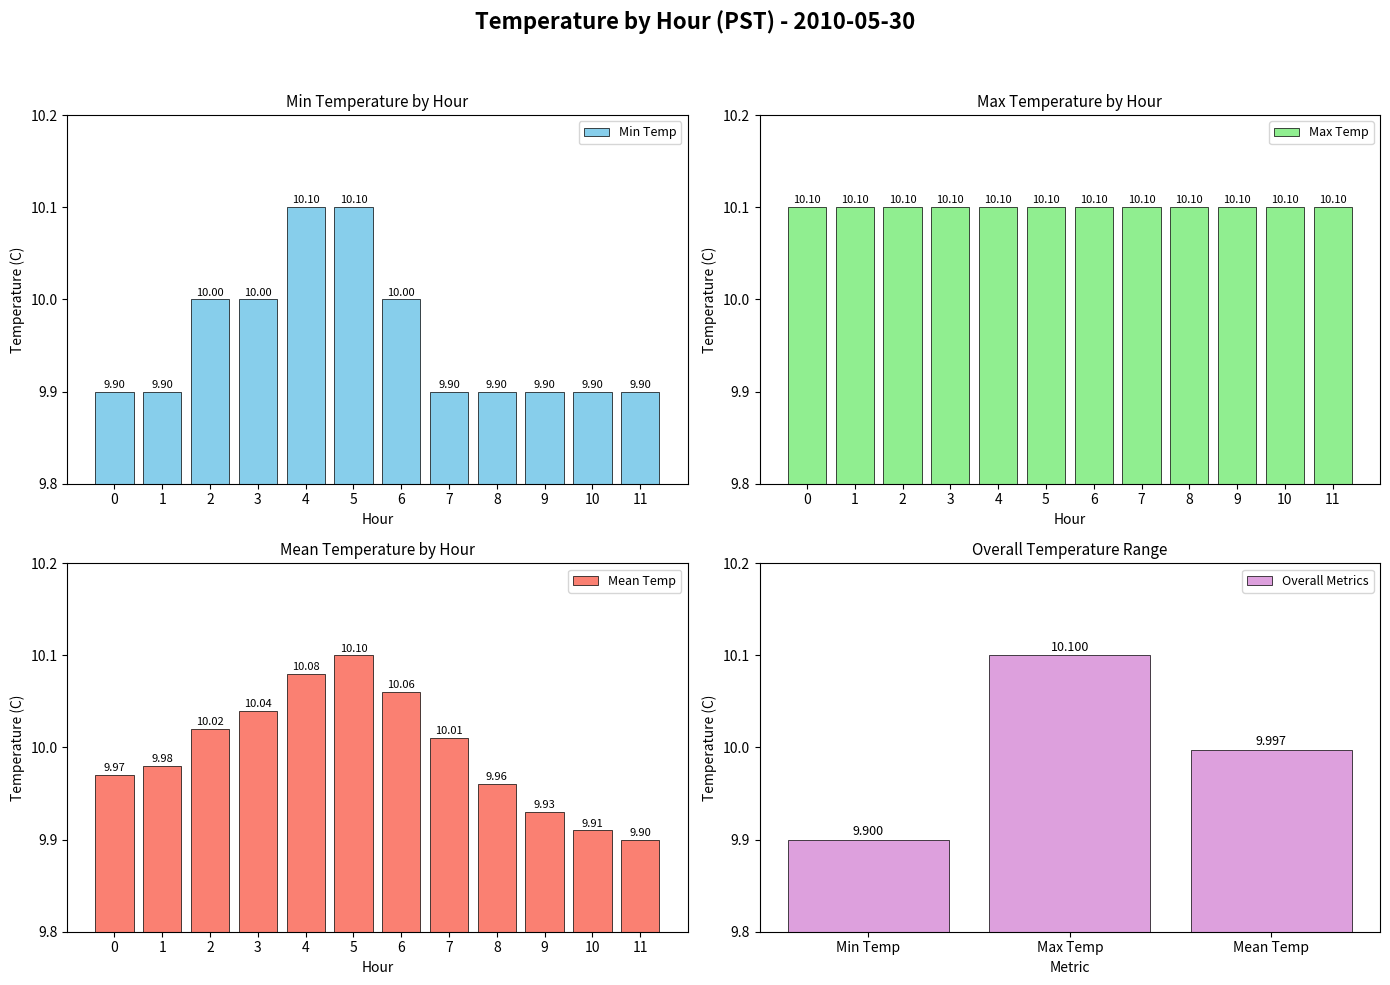

What is the sum of all Min Temp values?

119.5